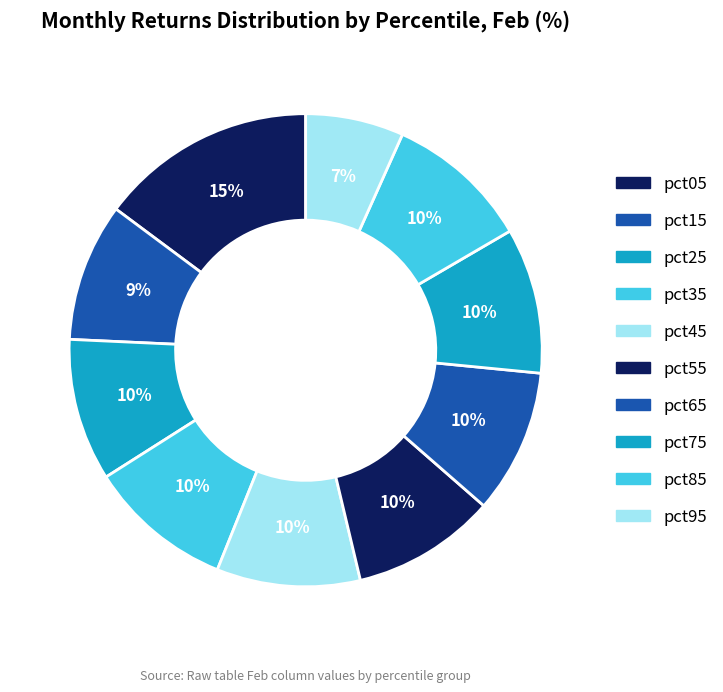

Count the number of slices in the pie.

10